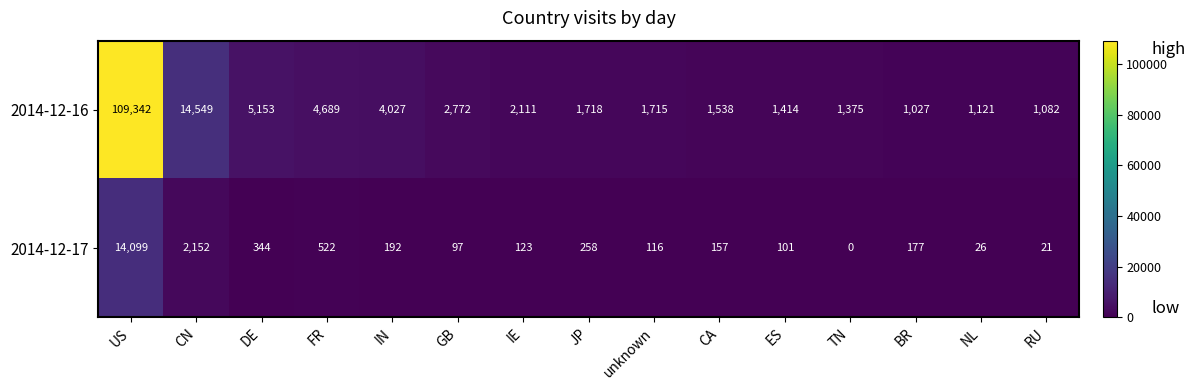

The value of 2014-12-17 at RU is 21. True or false?

True